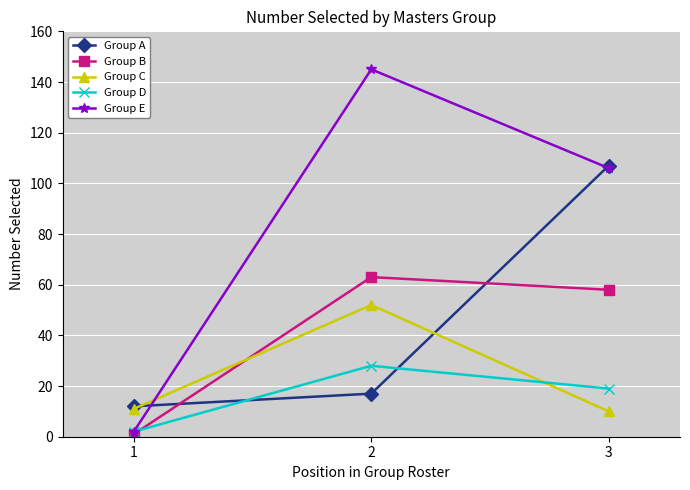

Is the value of Group E at 2 greater than the value of Group B at 1?

Yes